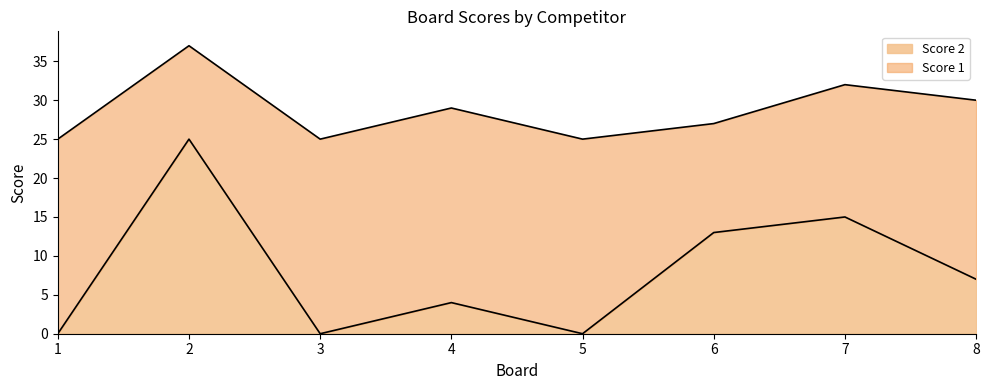

Rank the categories by value from highest to lowest.

2, 7, 6, 8, 4, 1, 3, 5